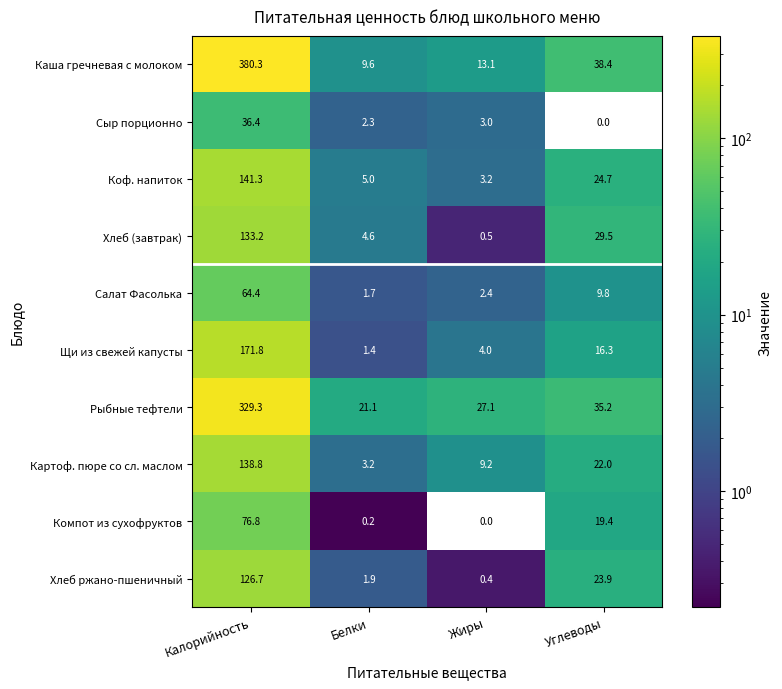

How many positive values does the Компот из сухофруктов series have?

3